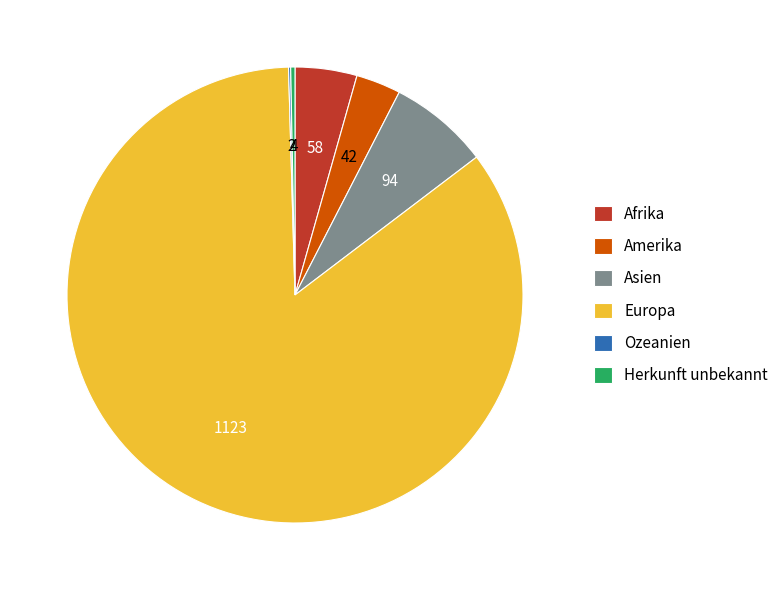

Does Asien represent more than half of the total?

No